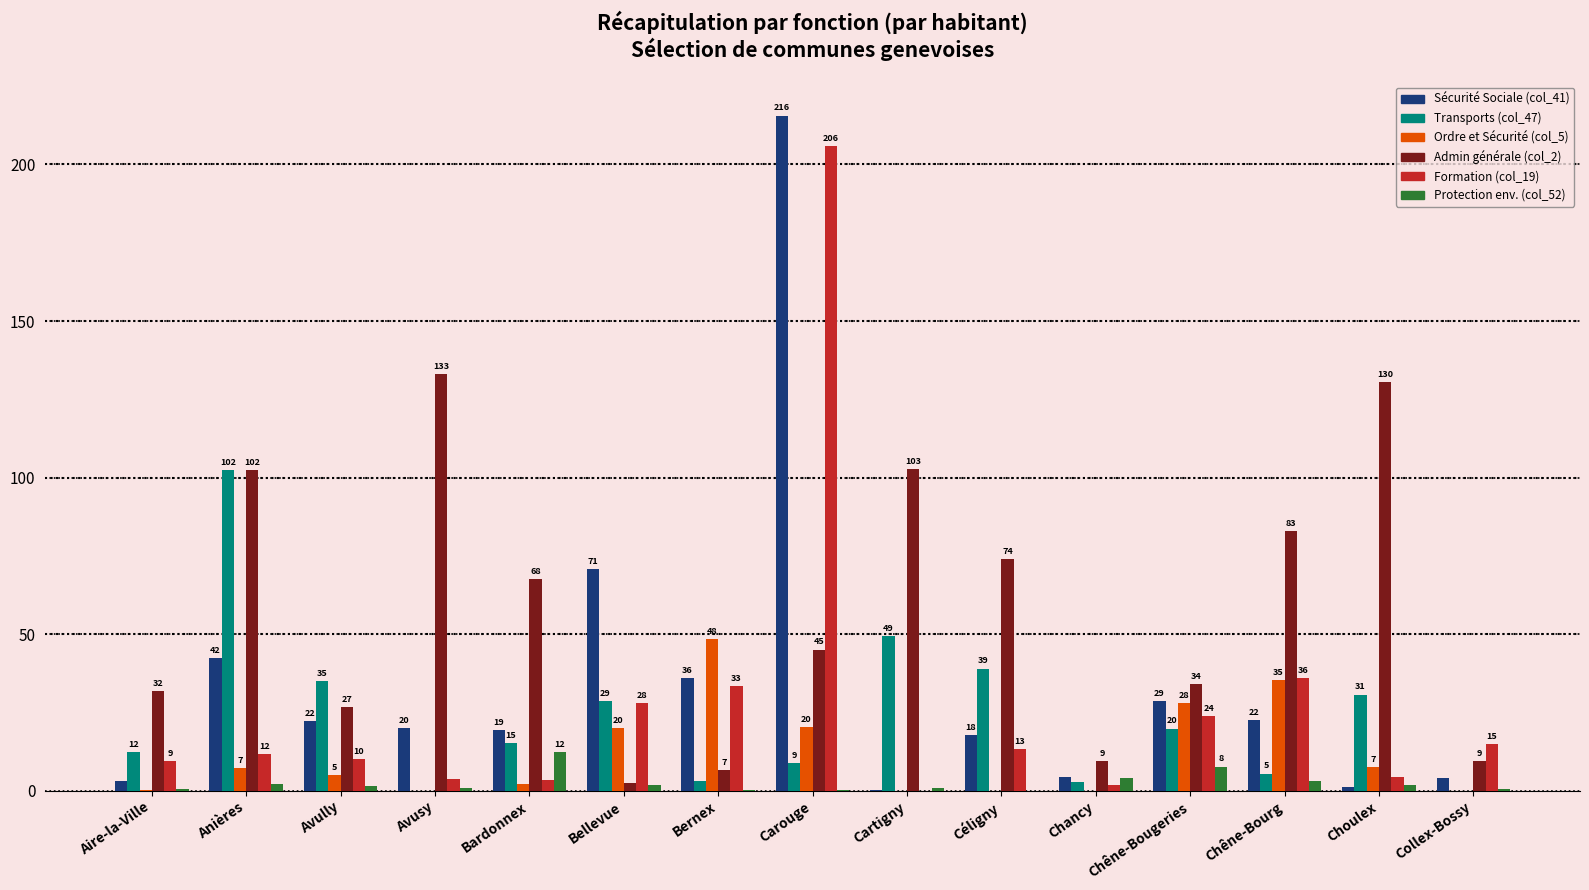

Which series changed the most between Aire-la-Ville and Collex-Bossy?

Admin générale (col_2)